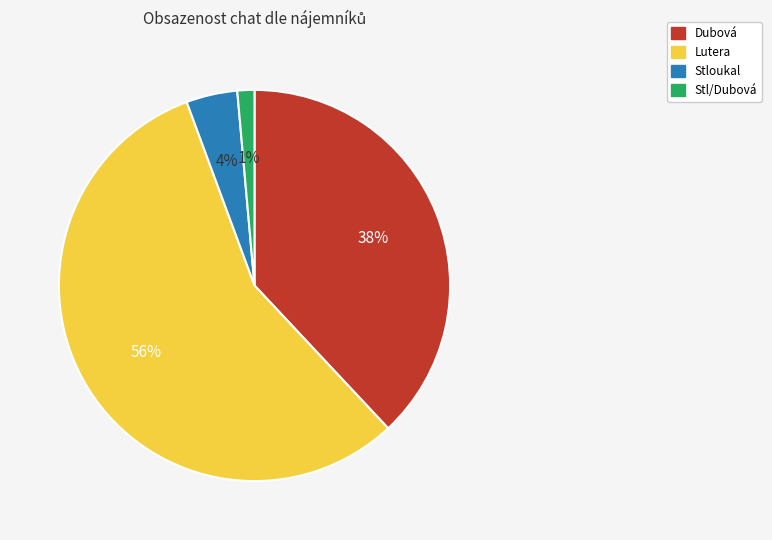

To the nearest percent, what percentage of the pie is Stloukal?

4%